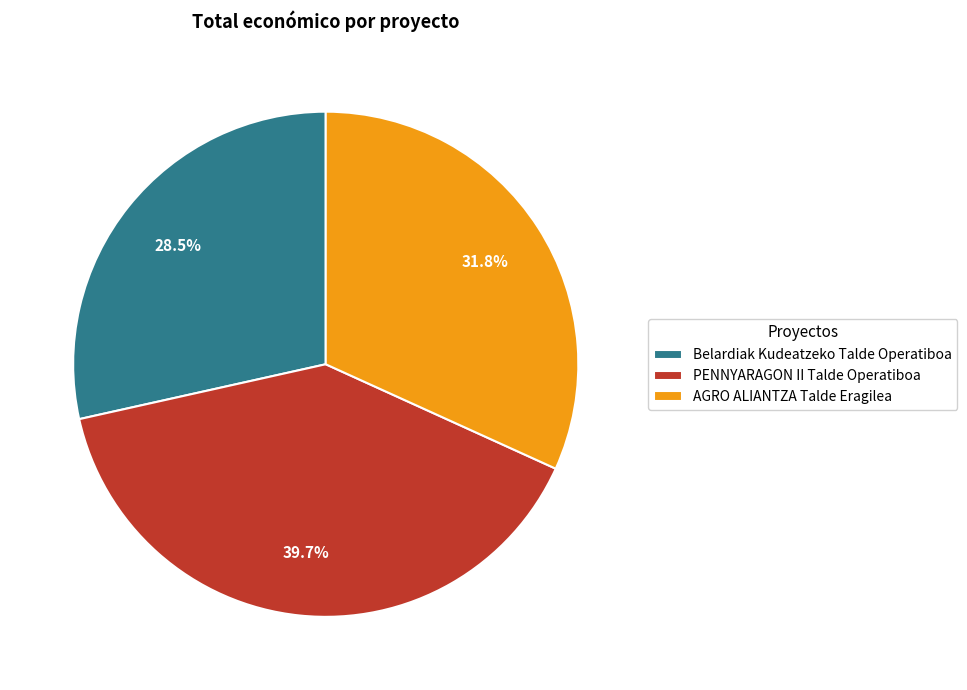

To the nearest percent, what is the difference between the Belardiak Kudeatzeko Talde Operatiboa and PENNYARAGON II Talde Operatiboa slice percentages?

11%